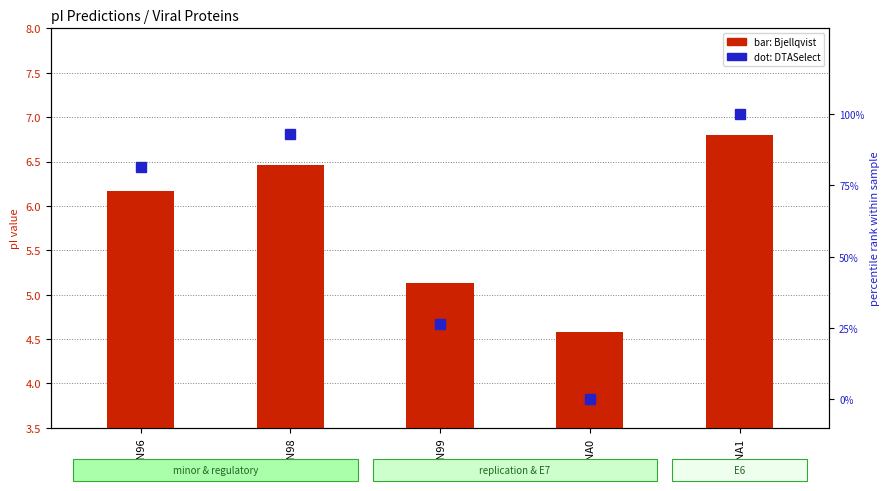

At how many categories does at least one series exceed 78?

3